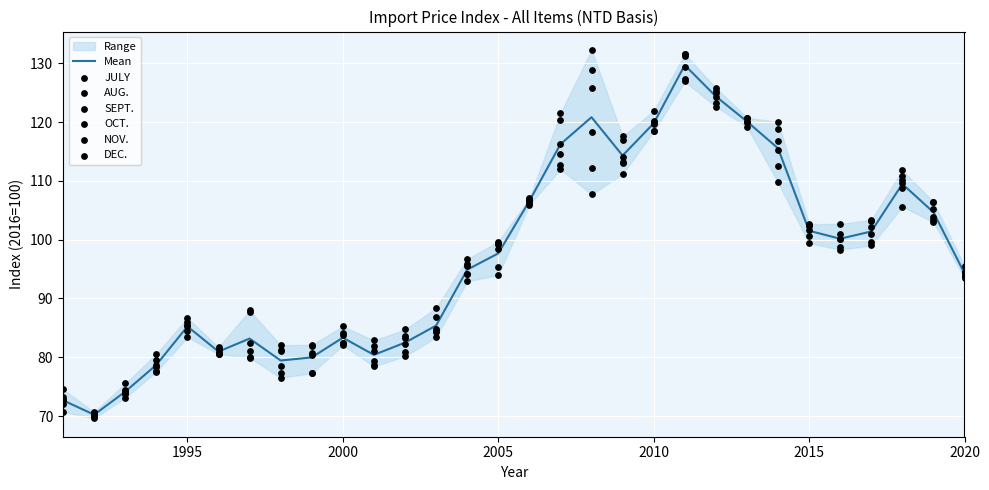

At which category is the sum across all series the highest?

2011